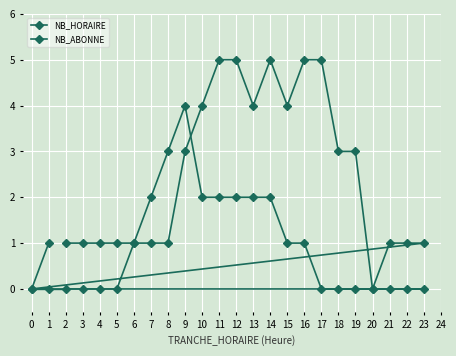

How many times do NB_ABONNE and NB_HORAIRE cross each other?

1